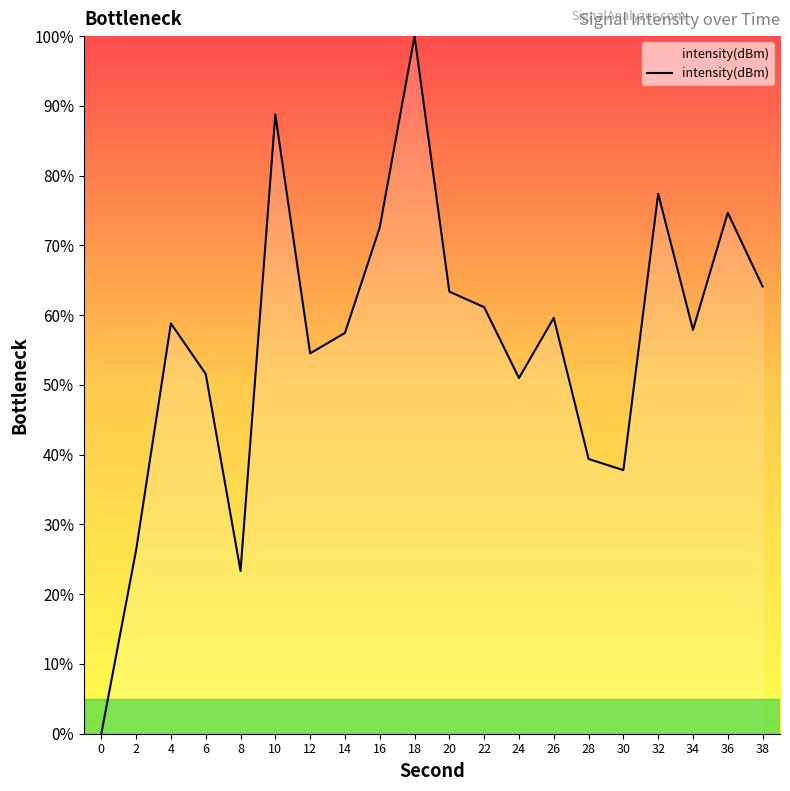

Approximately how many times larger is the value at 6 compared to 30?

1.4